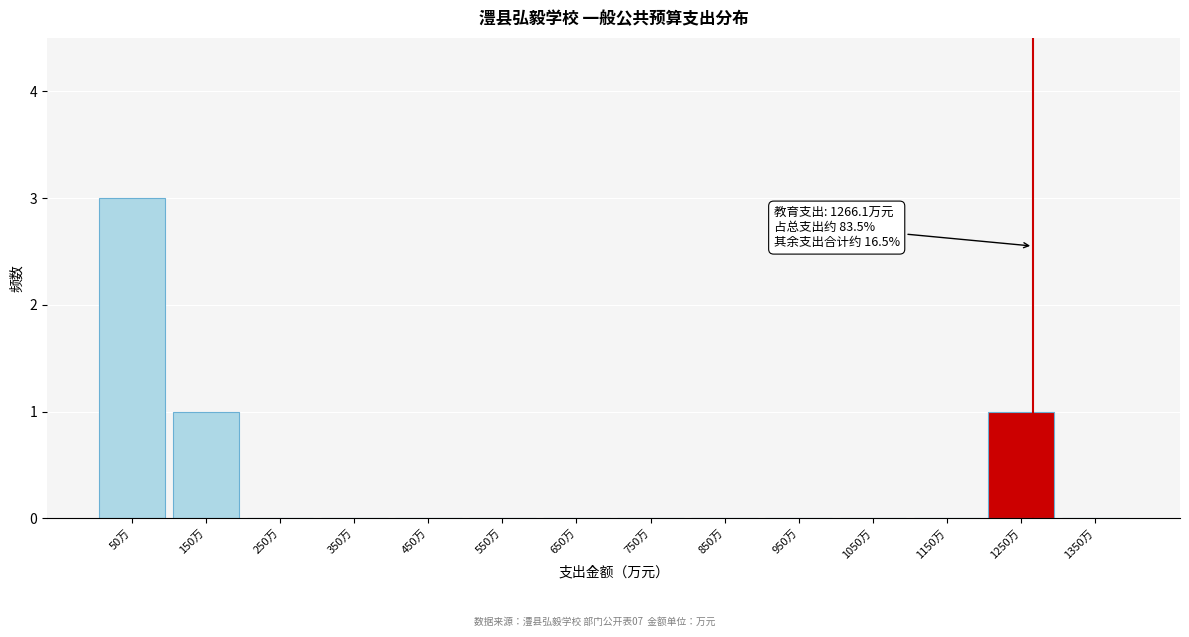

Over which range of the x-axis is the bar tallest?

0 to 100